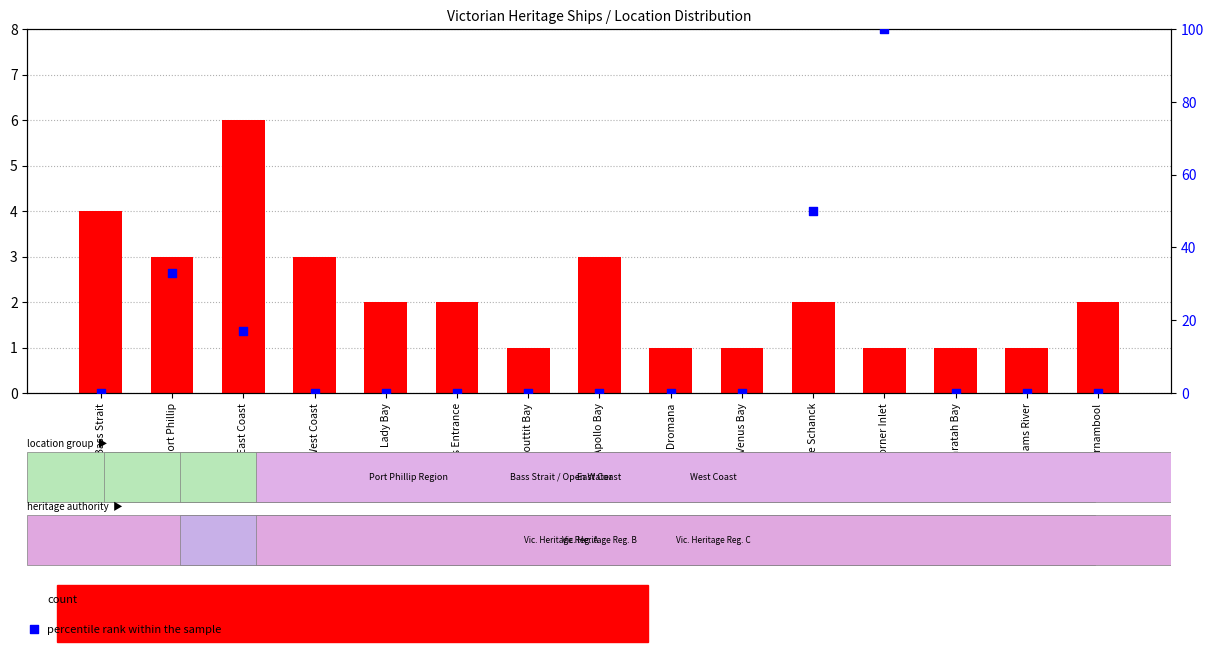

What is the total value across all series at Lakes Entrance?

2